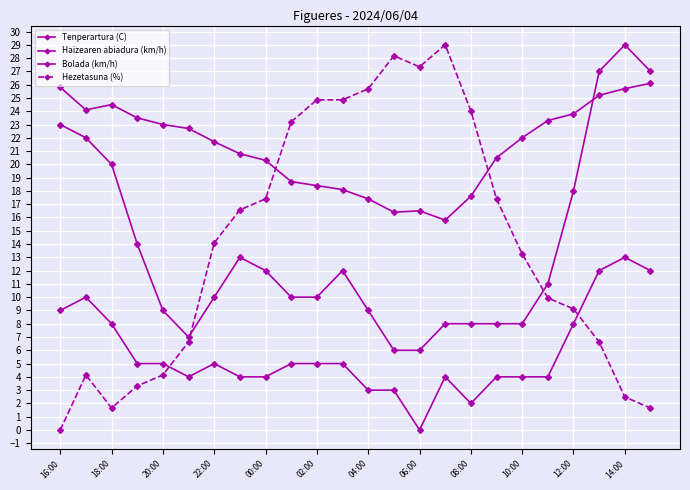

How many lines are shown in the chart?

4